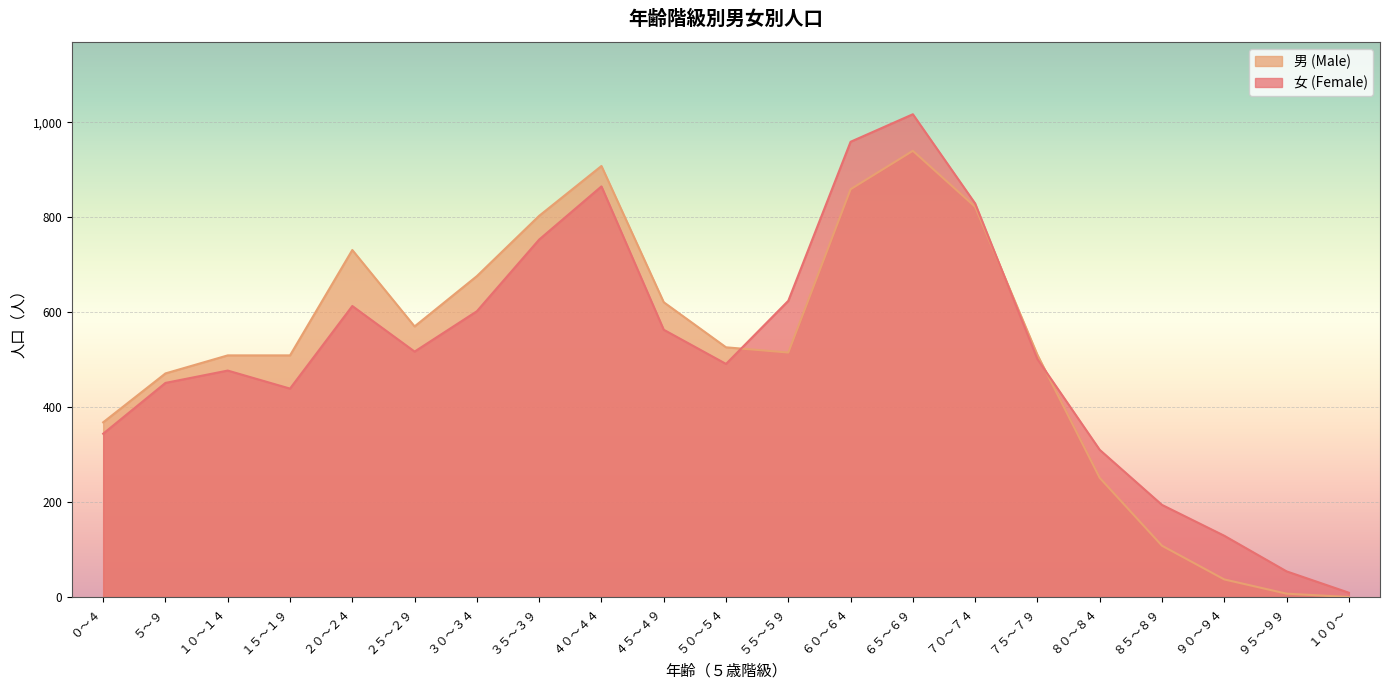

Is it true that 女 (Female) equals 959 at ６０～６４?

True